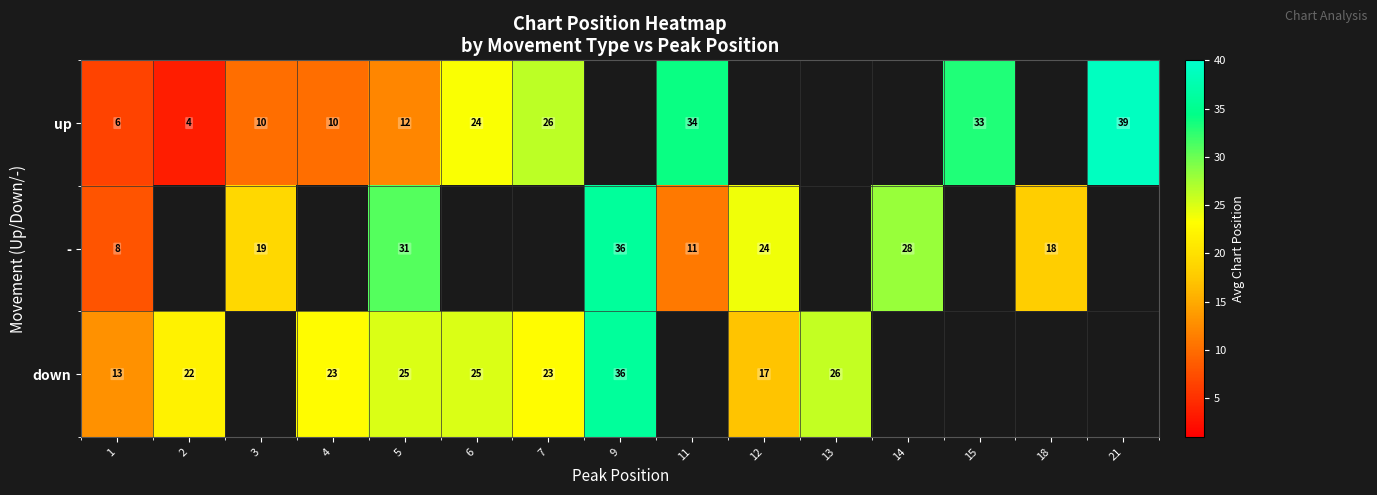

Count the number of data series in this chart.

3